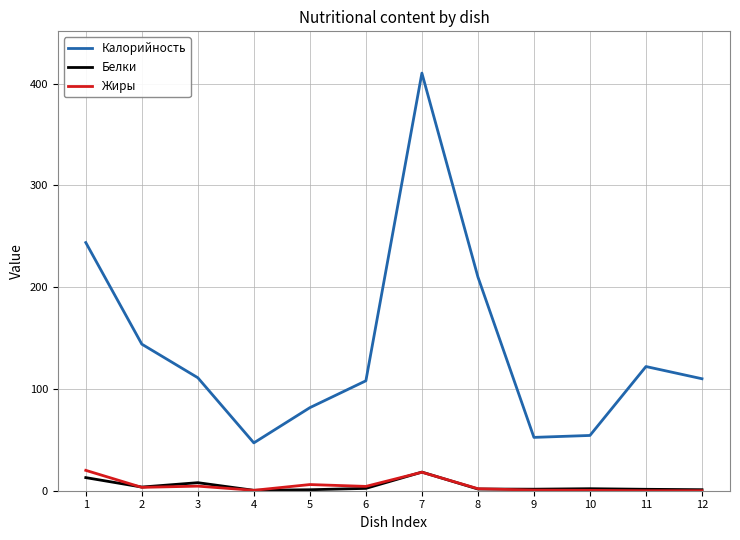

What is the maximum value for Калорийность?

410.3